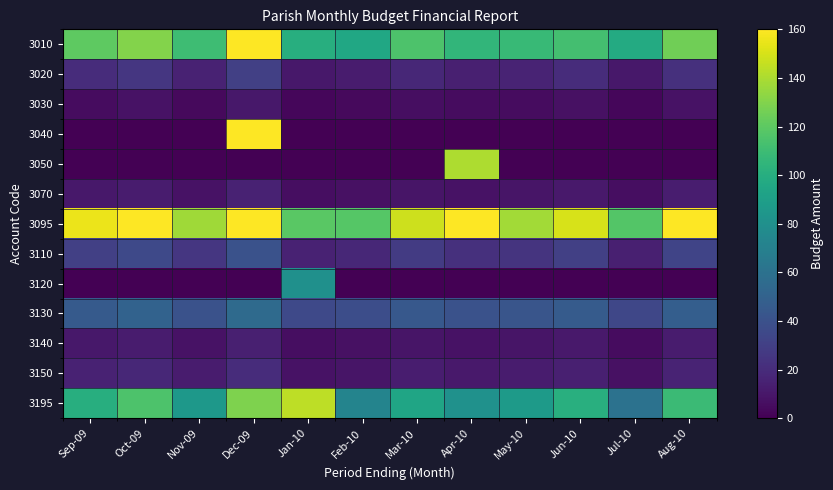

Which category has the lowest value across all series?

Sep-09